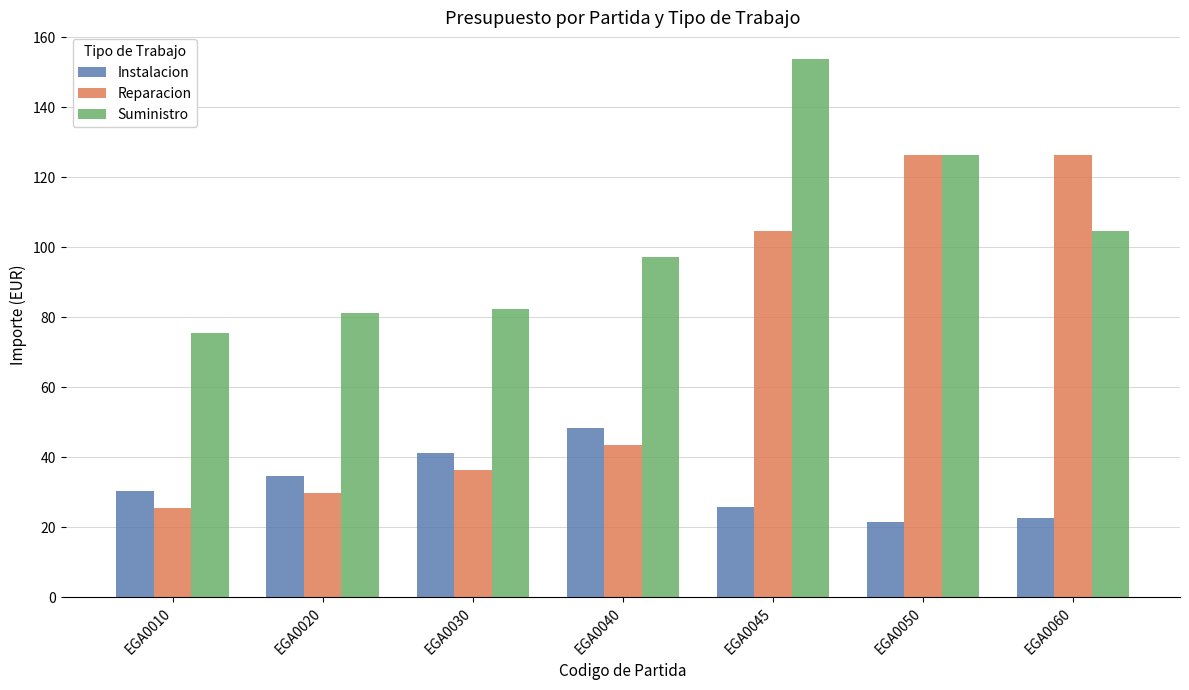

How many values in the Instalacion series are below 30?

3